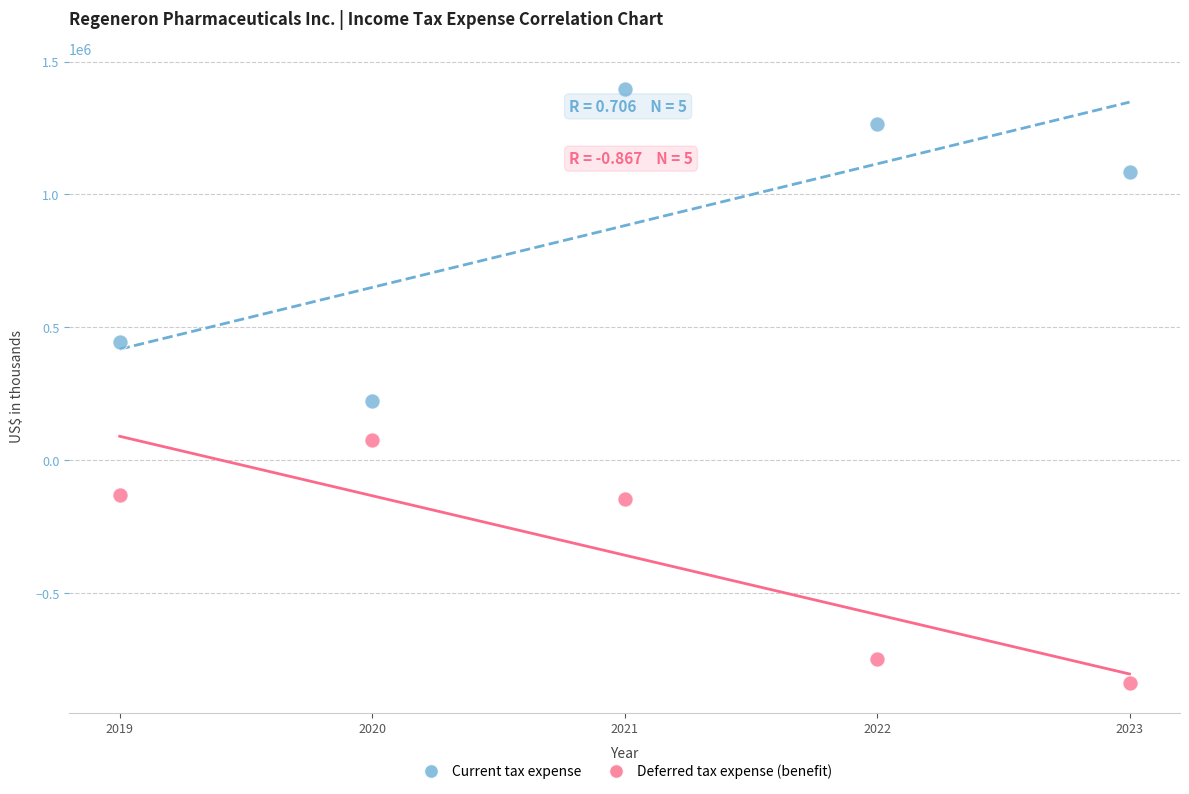

Across all series, what Y value is closest to 279900?

221600